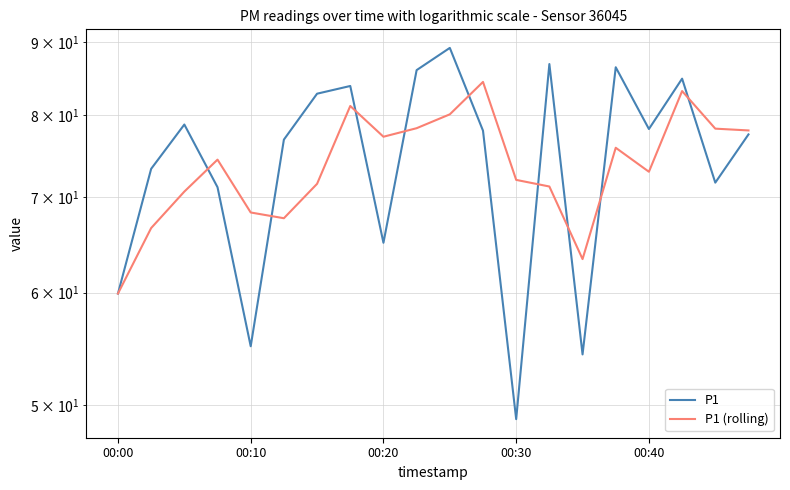

What is the minimum value for P1 (rolling)?

59.9